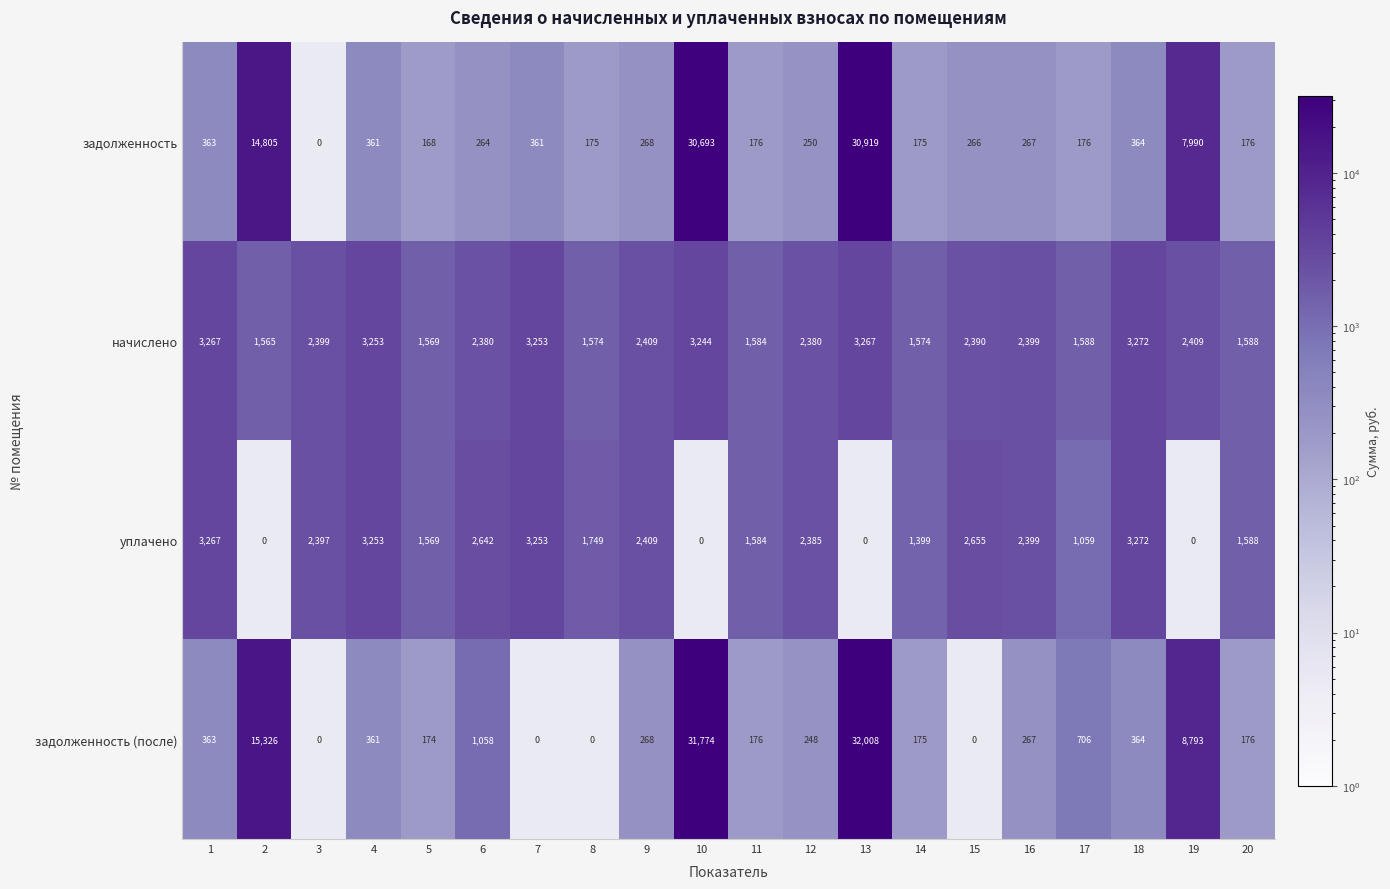

What is the total value across all series at 6?

6344